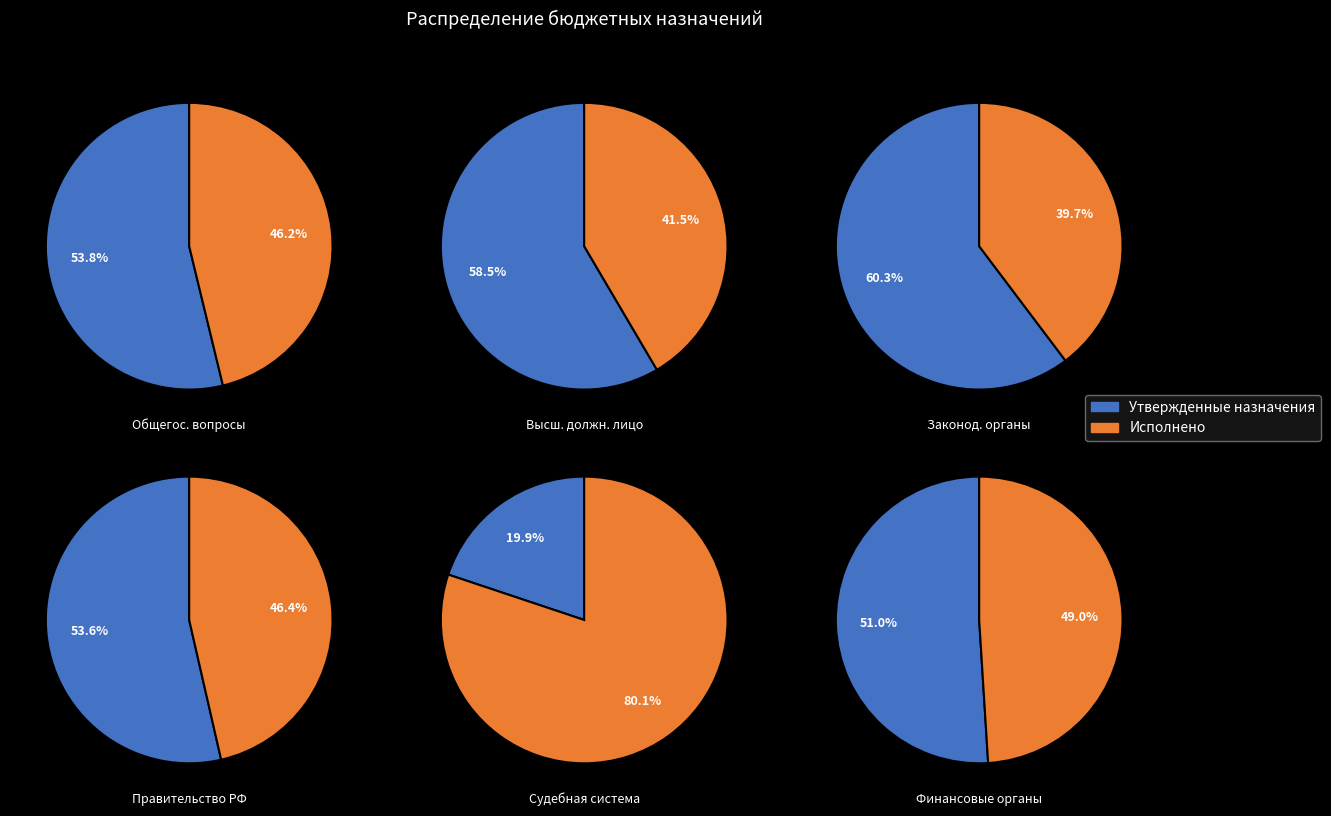

Combined, do Судебная система and Функционирование Правительства account for over 50%?

No